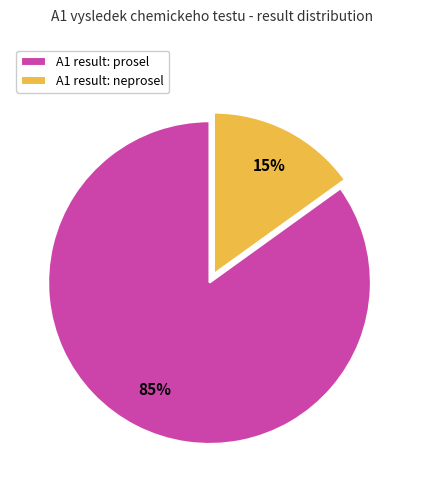

How many slices are in this pie chart?

2